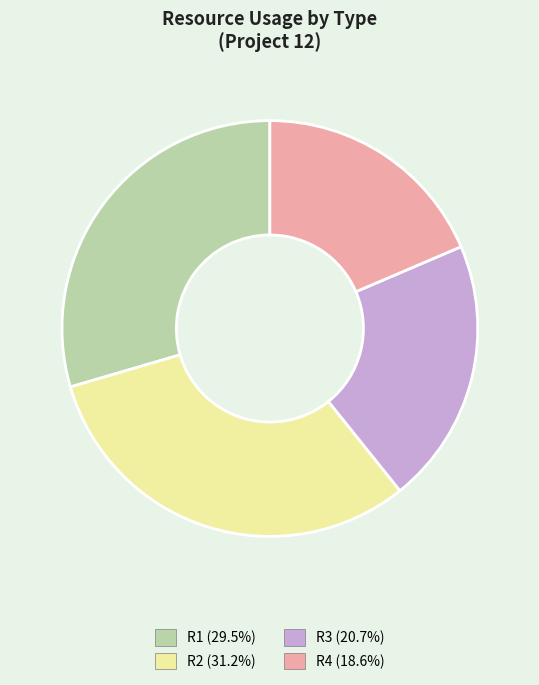

How many segments does this pie chart have?

4